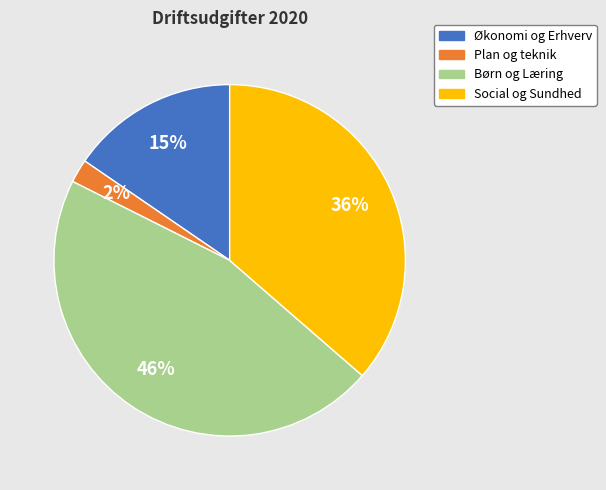

Does any single category account for the majority?

No